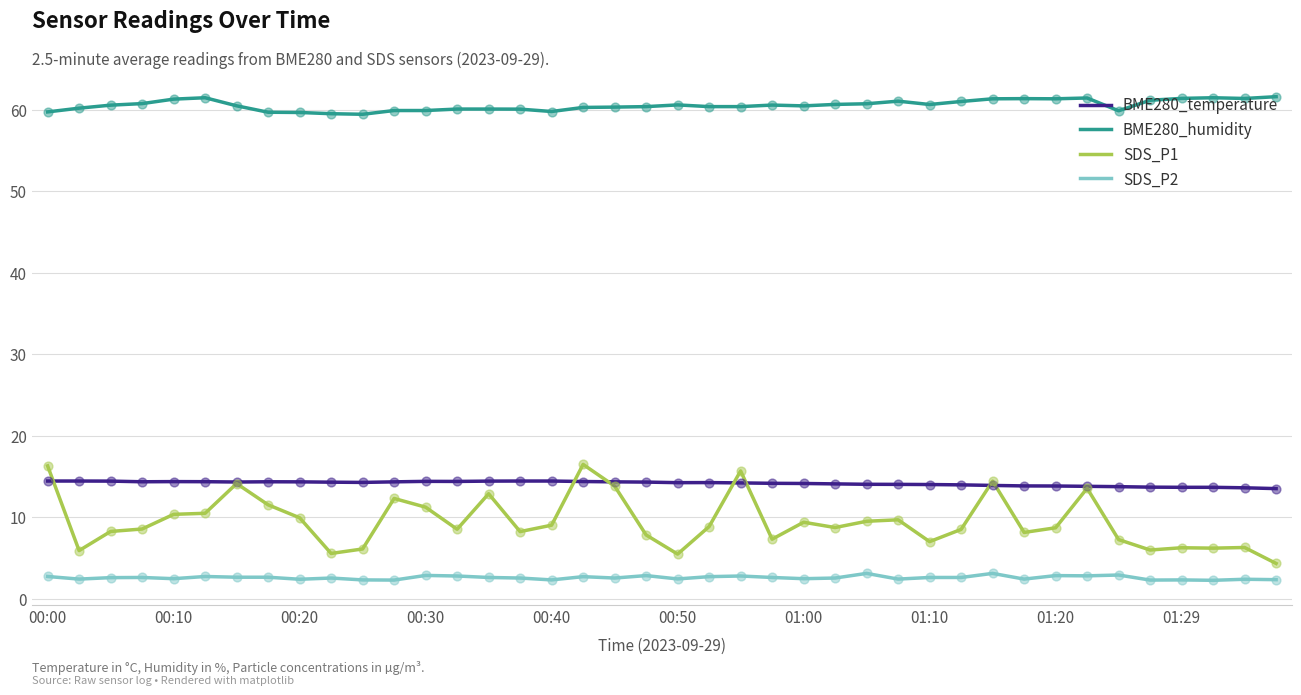

Which series has the largest total across all categories?

BME280_humidity